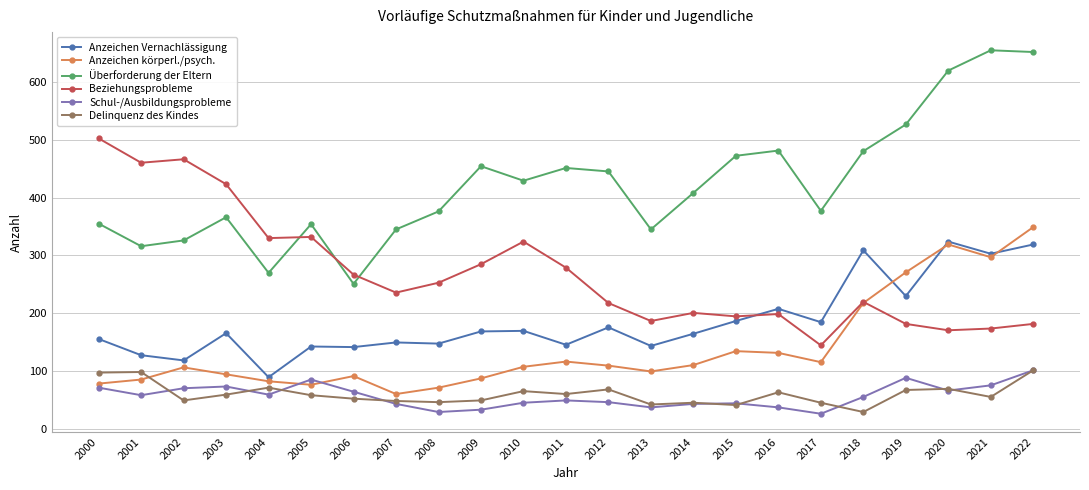

What is the difference between the highest and lowest values at 2016?

443